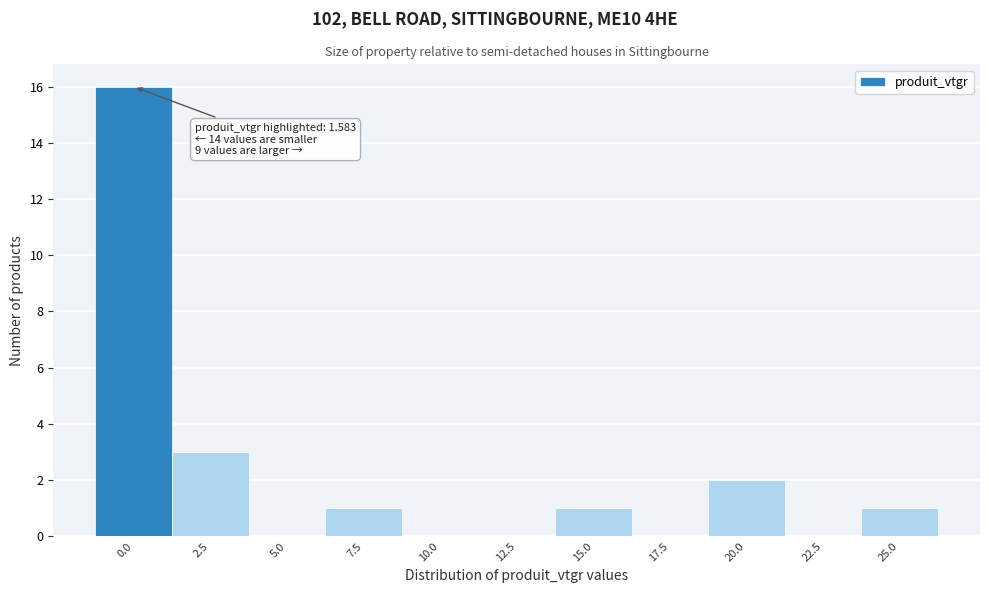

Reading left to right, what are all the values shown in this chart?

0.0=16	2.5=3	5.0=0	7.5=1	10.0=0	12.5=0	15.0=1	17.5=0	20.0=2	22.5=0	25.0=1